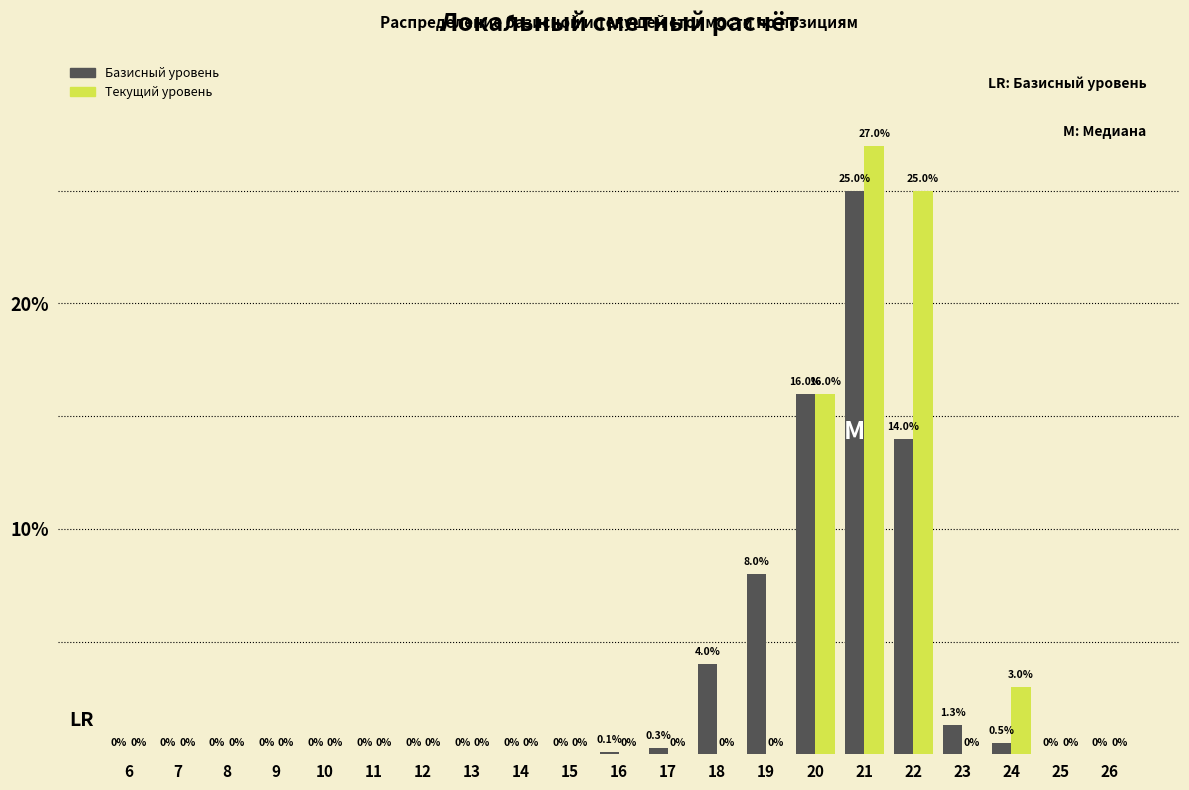

Reading left to right, list all the values displayed in this chart.

Базисный уровень: 6=0.0	7=0.0	8=0.0	9=0.0	10=0.0	11=0.0	12=0.0	13=0.0	14=0.0	15=0.0	16=0.1	17=0.3	18=4.0	19=8.0	20=16.0	21=25.0	22=14.0	23=1.3	24=0.5	25=0.0	26=0.0
Текущий уровень: 6=0.0	7=0.0	8=0.0	9=0.0	10=0.0	11=0.0	12=0.0	13=0.0	14=0.0	15=0.0	16=0.0	17=0.0	18=0.0	19=0.0	20=16.0	21=27.0	22=25.0	23=0.0	24=3.0	25=0.0	26=0.0